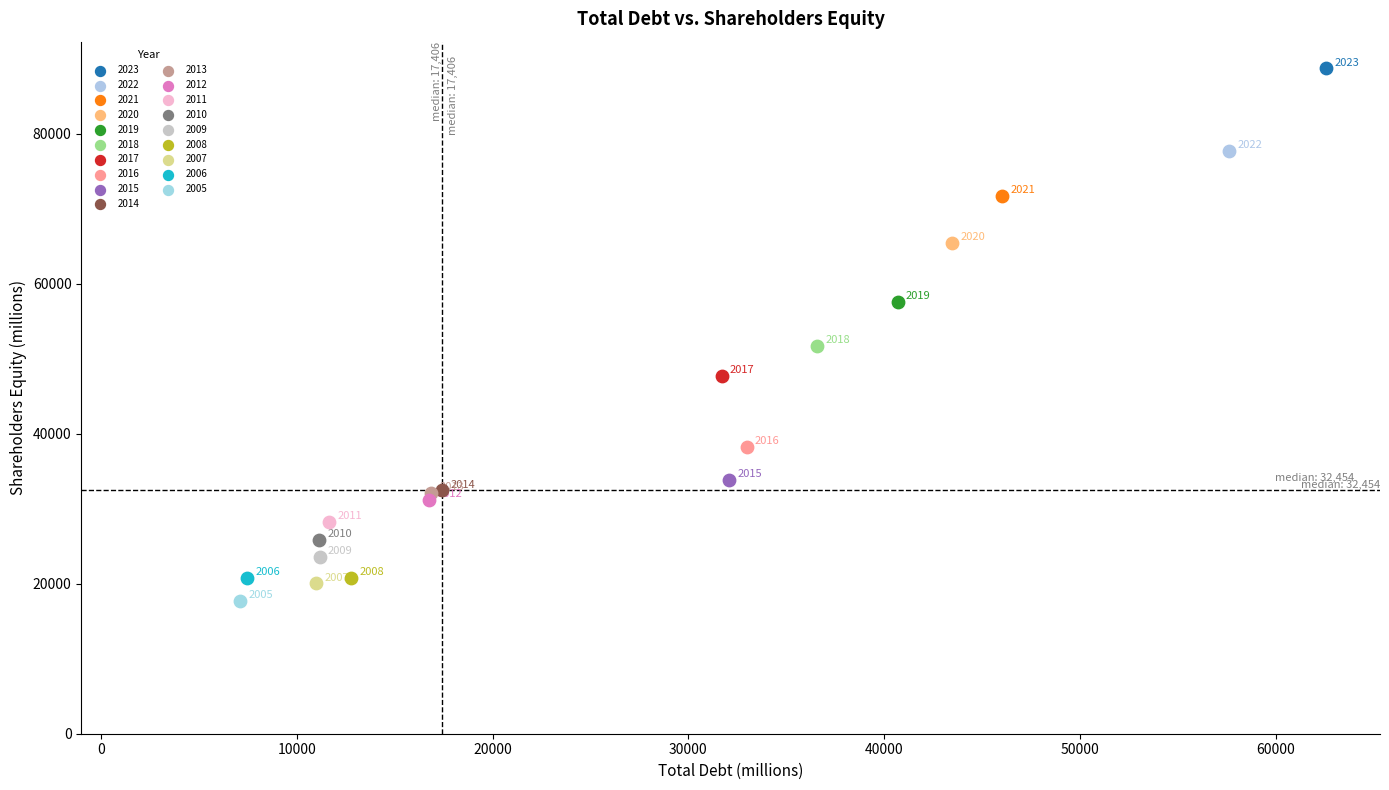

What are all the series names shown in the legend?

2023, 2022, 2021, 2020, 2019, 2018, 2017, 2016, 2015, 2014, 2013, 2012, 2011, 2010, 2009, 2008, 2007, 2006, 2005